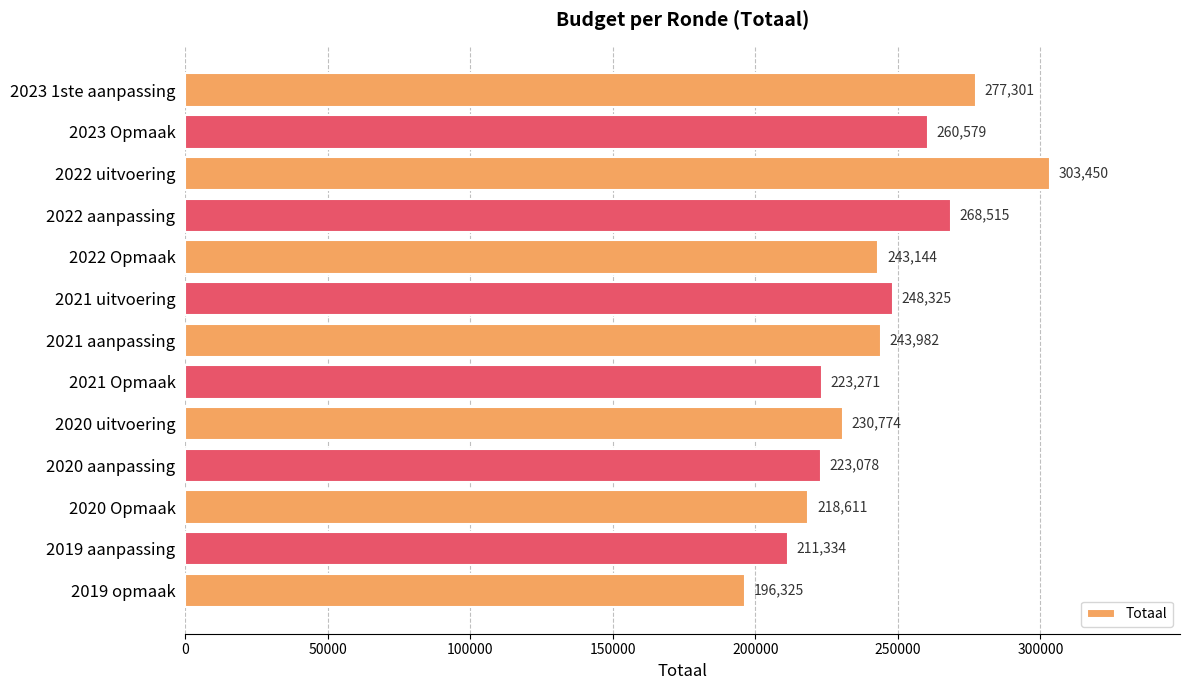

Which has a higher value, 2019 opmaak or 2019 aanpassing?

2019 aanpassing